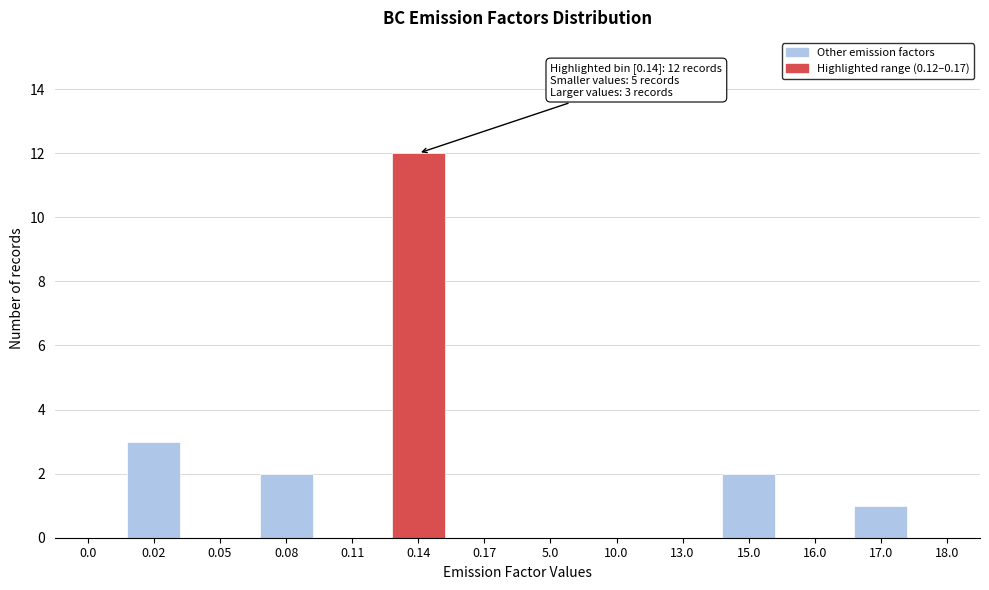

Reading right to left, transcribe all the data shown in this chart.

18.0=0	17.0=1	16.0=0	15.0=2	13.0=0	10.0=0	5.0=0	0.17=0	0.14=12	0.11=0	0.08=2	0.05=0	0.02=3	0.0=0